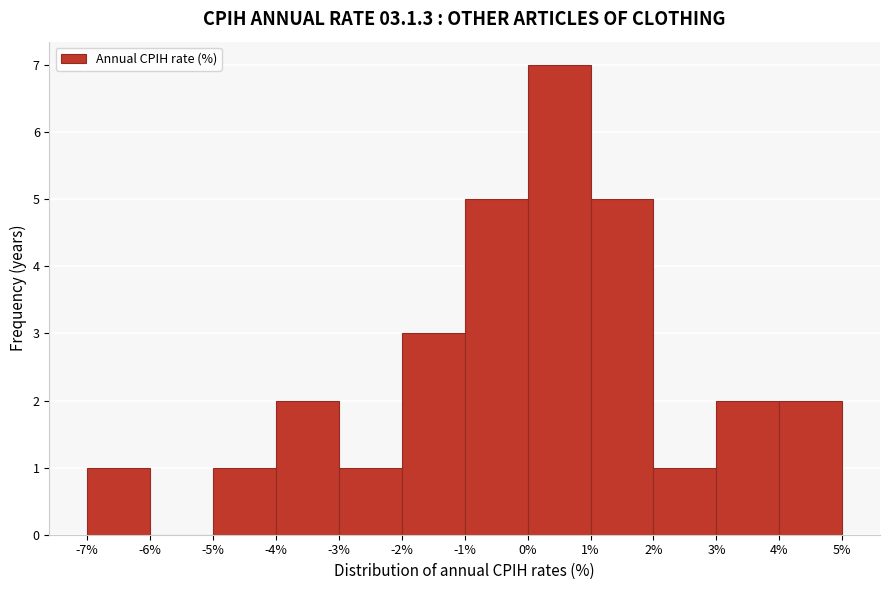

Over which range of the x-axis is the bar tallest?

0% to 1%